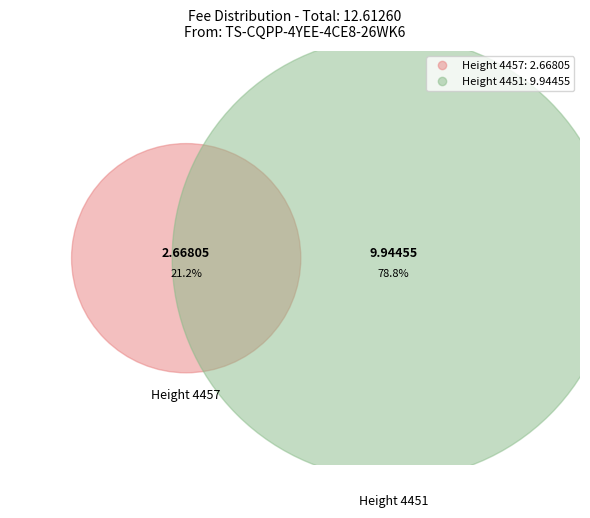

Count the number of slices in the pie.

2